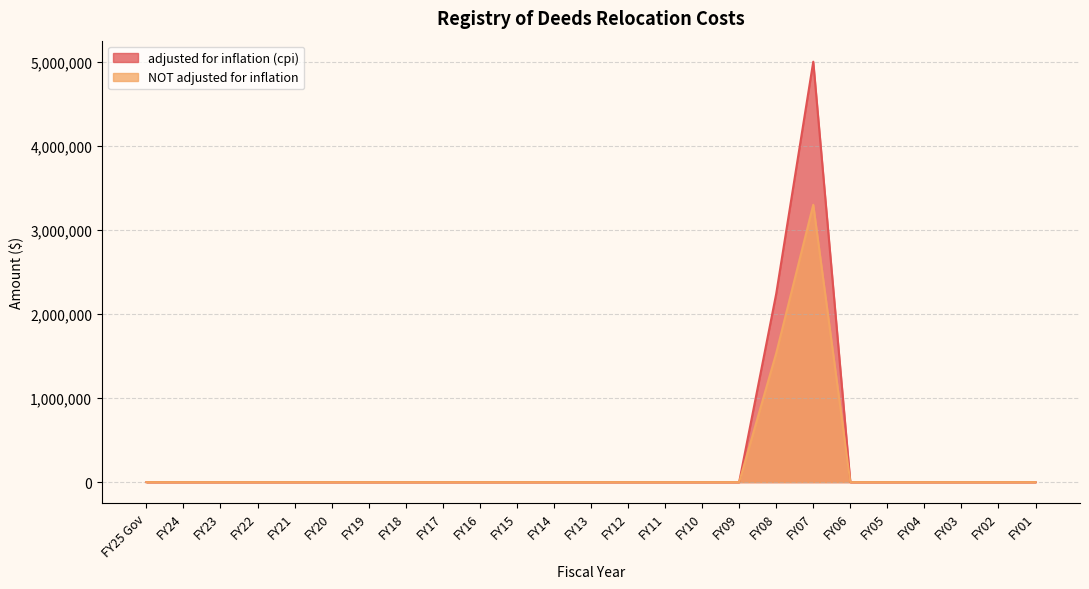

List the series in order of their overall mean, highest first.

adjusted for inflation (cpi), NOT adjusted for inflation